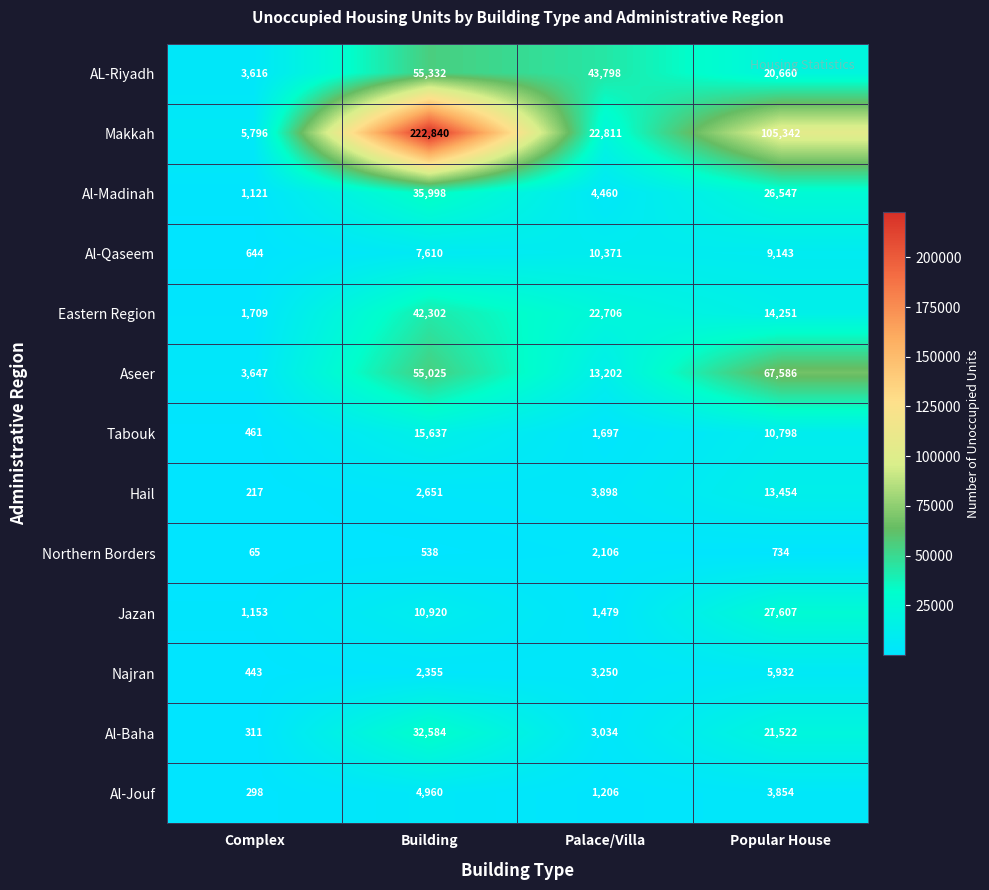

What is the difference between the Makkah values at Complex and Palace/Villa?

17015